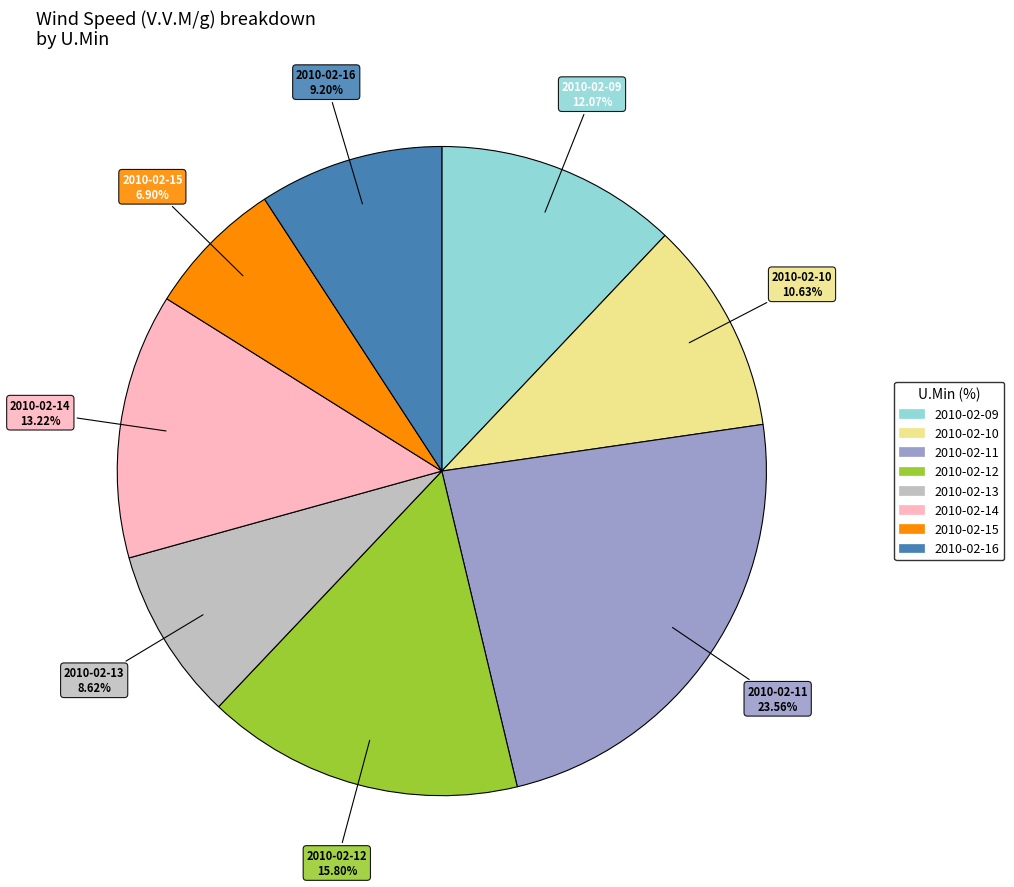

Is there a majority slice in this chart?

No